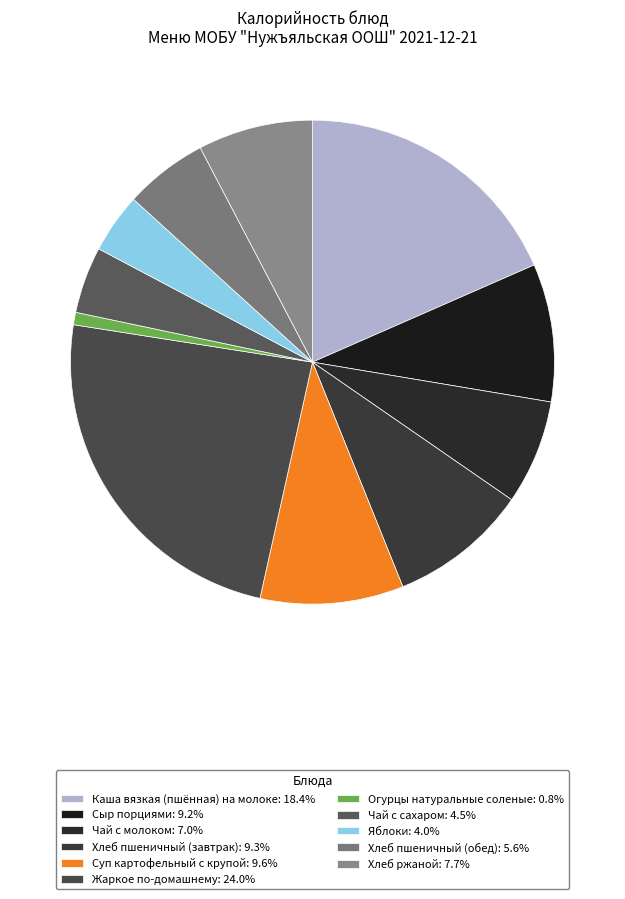

Rank the categories by value from highest to lowest.

Жаркое по-домашнему, Каша вязкая (пшённая) на молоке, Суп картофельный с крупой, Хлеб пшеничный (завтрак), Сыр порциями, Хлеб ржаной, Чай с молоком, Хлеб пшеничный (обед), Чай с сахаром, Яблоки, Огурцы натуральные соленые